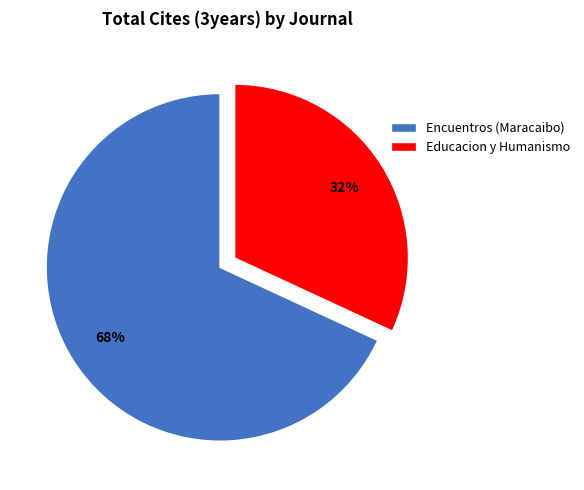

How many segments does this pie chart have?

2